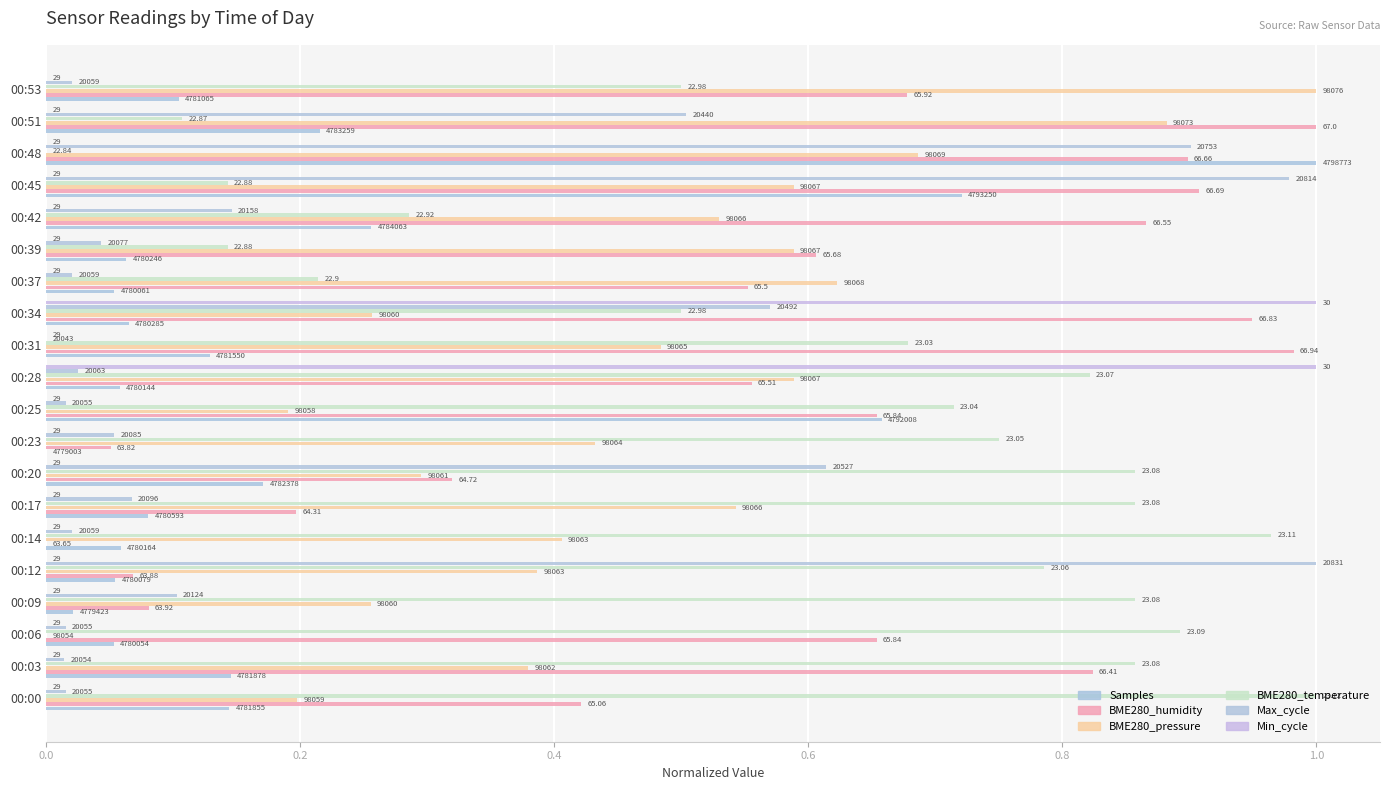

How many positive values does the BME280_temperature series have?

19